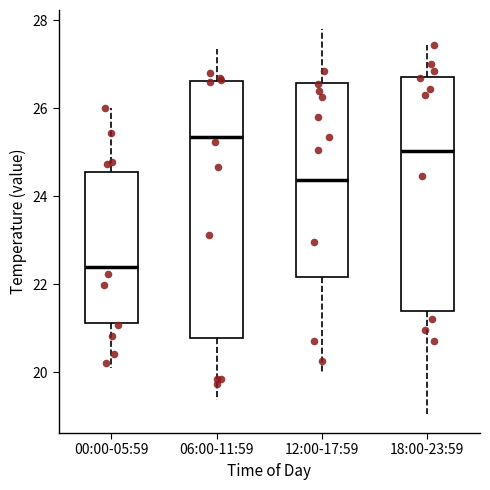

Reading left to right, read every box against the y-axis: the position of its median line, the range the box covers, and the ends of its whiskers. The values are not printed on the chart, so give them approximately, as read against the axis.

00:00-05:59: median 22.4, box 21.2 to 24.6, whiskers 20.0 to 26.0
06:00-11:59: median 25.4, box 20.8 to 26.6, whiskers 19.4 to 27.4
12:00-17:59: median 24.4, box 22.2 to 26.6, whiskers 20.0 to 27.8
18:00-23:59: median 25.0, box 21.4 to 26.8, whiskers 19.0 to 27.4